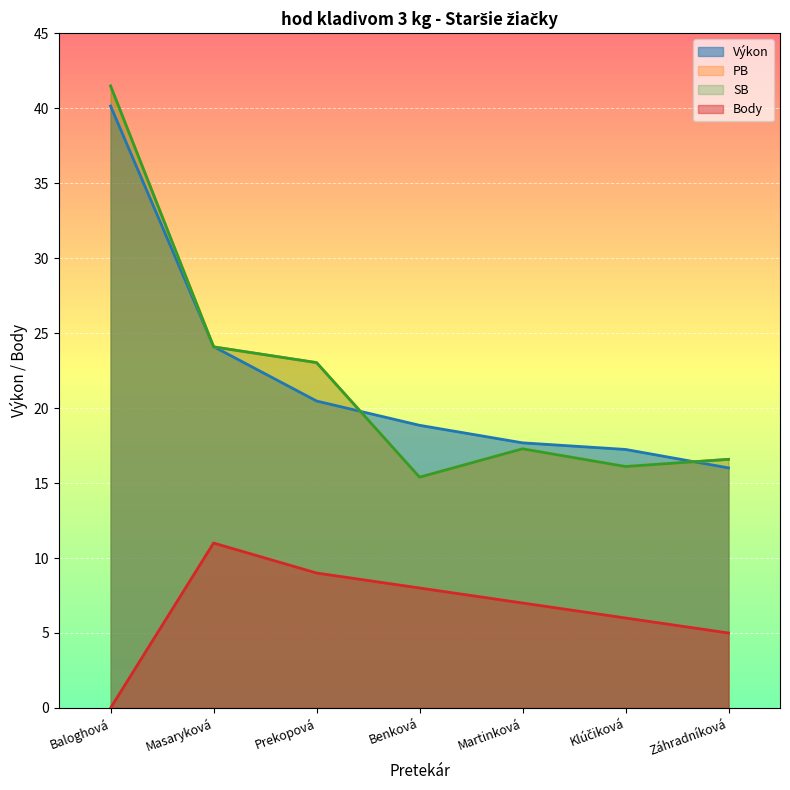

Which series has the widest spread of values?

PB